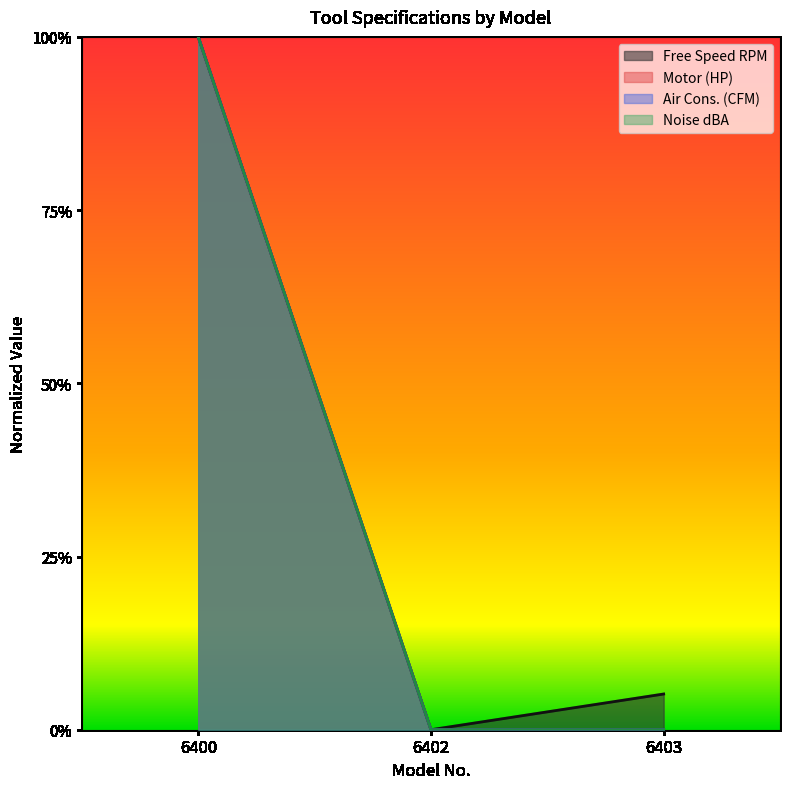

Reading left to right, transcribe all the data shown in this chart.

Free Speed RPM: 6400=1.0	6402=0.0	6403=0.1
Motor (HP): 6400=1.0	6402=0.0	6403=0.0
Air Cons. (CFM): 6400=1.0	6402=0.0	6403=0.0
Noise dBA: 6400=1.0	6402=0.0	6403=0.0